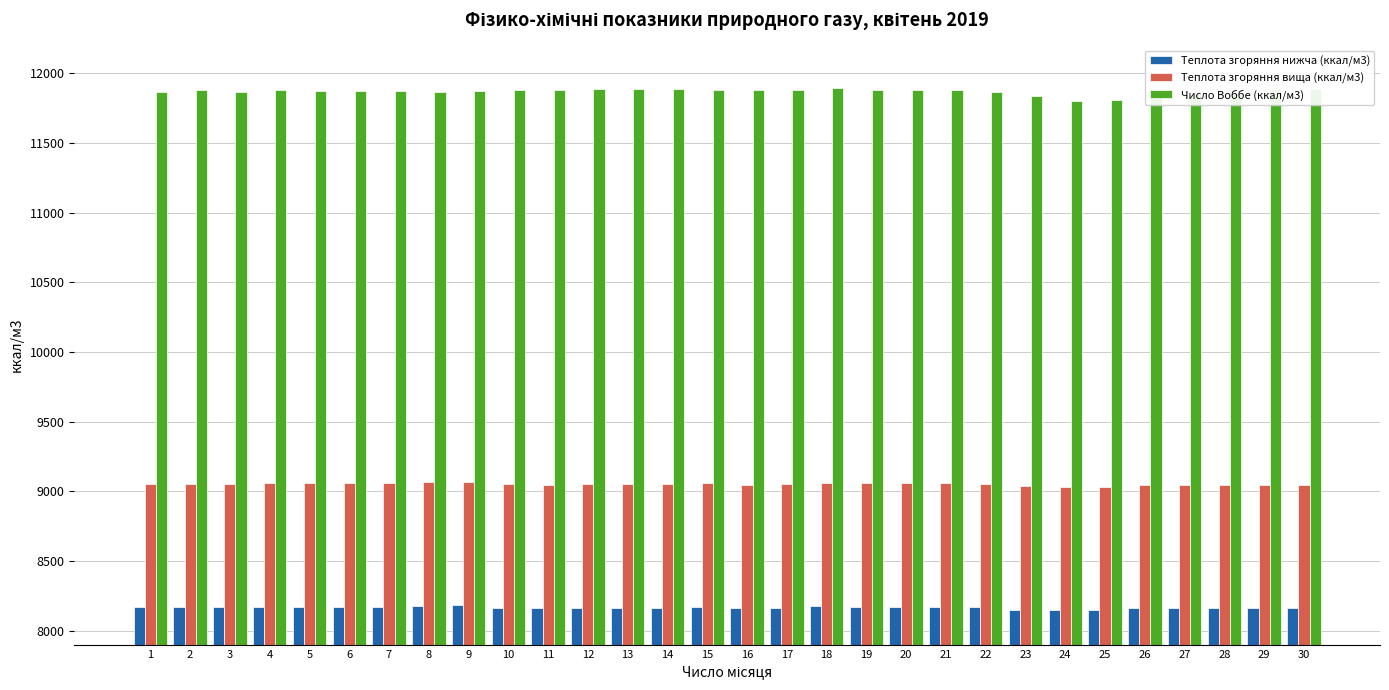

Is it true that Теплота згоряння нижча (ккал/м3) equals 2615.6 at 22?

False